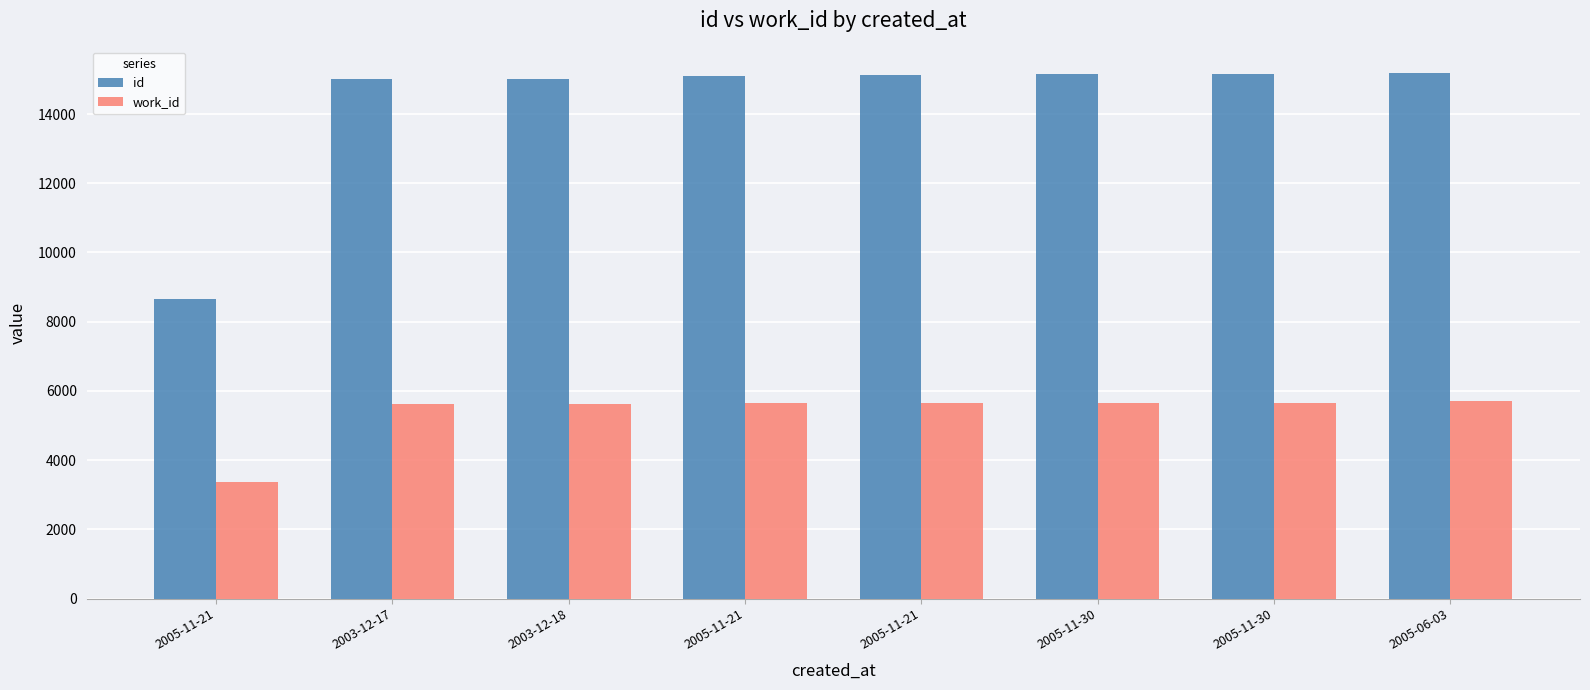

How many groups of bars are there?

8